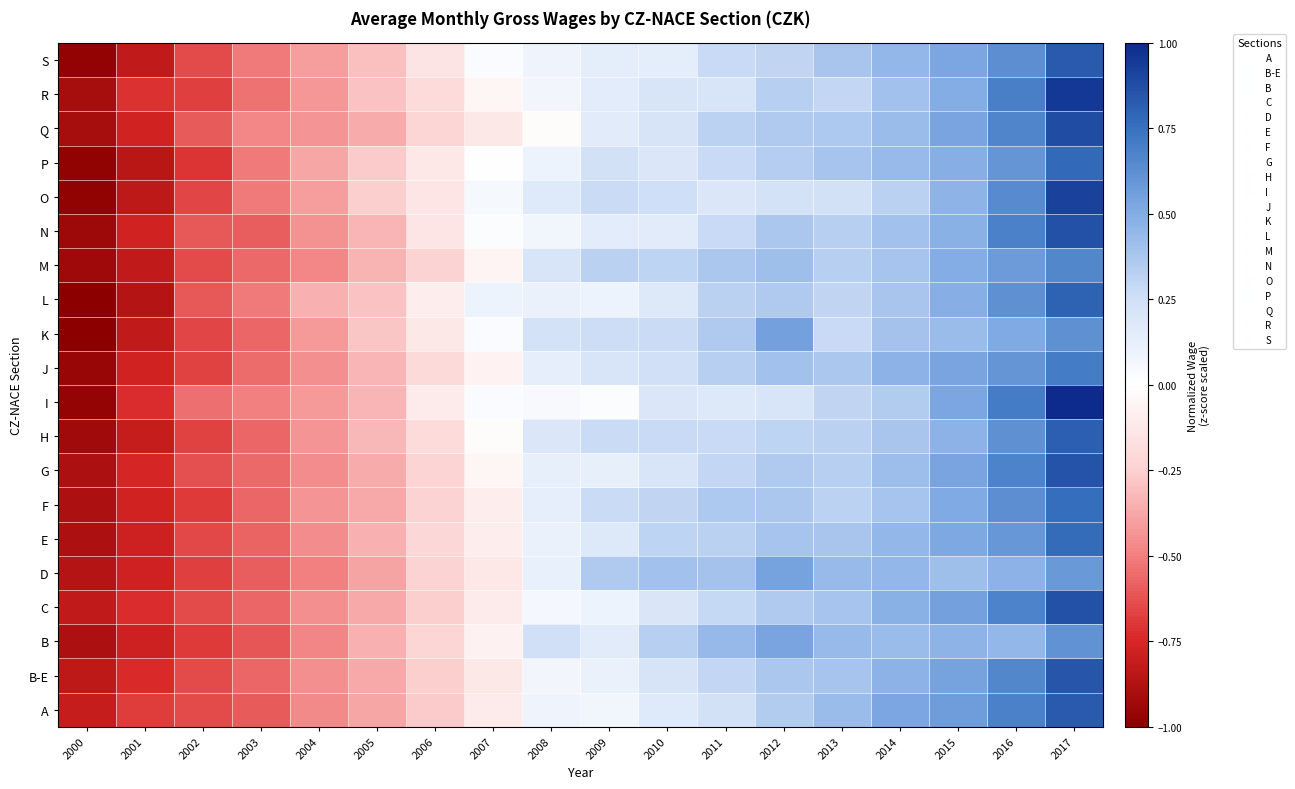

Reading left to right, transcribe all the data shown in this chart.

A: 2000=-0.8	2001=-0.7	2002=-0.6	2003=-0.6	2004=-0.5	2005=-0.4	2006=-0.3	2007=-0.1	2008=0.1	2009=0.1	2010=0.2	2011=0.2	2012=0.3	2013=0.4	2014=0.5	2015=0.6	2016=0.7	2017=0.8
B-E: 2000=-0.8	2001=-0.7	2002=-0.6	2003=-0.6	2004=-0.4	2005=-0.4	2006=-0.3	2007=-0.1	2008=0.1	2009=0.1	2010=0.2	2011=0.3	2012=0.4	2013=0.4	2014=0.5	2015=0.5	2016=0.7	2017=0.8
B: 2000=-0.9	2001=-0.8	2002=-0.7	2003=-0.6	2004=-0.5	2005=-0.3	2006=-0.2	2007=-0.1	2008=0.2	2009=0.2	2010=0.3	2011=0.4	2012=0.5	2013=0.4	2014=0.4	2015=0.5	2016=0.4	2017=0.6
C: 2000=-0.8	2001=-0.7	2002=-0.6	2003=-0.6	2004=-0.4	2005=-0.4	2006=-0.3	2007=-0.1	2008=0.1	2009=0.1	2010=0.2	2011=0.3	2012=0.4	2013=0.4	2014=0.5	2015=0.6	2016=0.7	2017=0.9
D: 2000=-0.9	2001=-0.8	2002=-0.7	2003=-0.6	2004=-0.5	2005=-0.4	2006=-0.2	2007=-0.1	2008=0.1	2009=0.4	2010=0.4	2011=0.4	2012=0.5	2013=0.4	2014=0.4	2015=0.4	2016=0.5	2017=0.6
E: 2000=-0.9	2001=-0.8	2002=-0.7	2003=-0.6	2004=-0.5	2005=-0.3	2006=-0.2	2007=-0.1	2008=0.1	2009=0.2	2010=0.3	2011=0.3	2012=0.4	2013=0.4	2014=0.5	2015=0.5	2016=0.6	2017=0.8
F: 2000=-0.9	2001=-0.8	2002=-0.7	2003=-0.6	2004=-0.4	2005=-0.4	2006=-0.2	2007=-0.1	2008=0.1	2009=0.3	2010=0.3	2011=0.4	2012=0.4	2013=0.3	2014=0.4	2015=0.5	2016=0.6	2017=0.8
G: 2000=-0.9	2001=-0.8	2002=-0.6	2003=-0.6	2004=-0.5	2005=-0.4	2006=-0.2	2007=-0.0	2008=0.1	2009=0.1	2010=0.2	2011=0.3	2012=0.4	2013=0.3	2014=0.4	2015=0.5	2016=0.7	2017=0.9
H: 2000=-0.9	2001=-0.8	2002=-0.7	2003=-0.6	2004=-0.4	2005=-0.3	2006=-0.2	2007=-0.0	2008=0.2	2009=0.3	2010=0.3	2011=0.3	2012=0.3	2013=0.3	2014=0.4	2015=0.5	2016=0.6	2017=0.8
I: 2000=-1.0	2001=-0.7	2002=-0.5	2003=-0.5	2004=-0.4	2005=-0.3	2006=-0.1	2007=0.0	2008=0.0	2009=0.0	2010=0.2	2011=0.2	2012=0.2	2013=0.3	2014=0.4	2015=0.5	2016=0.7	2017=1.0
J: 2000=-1.0	2001=-0.8	2002=-0.7	2003=-0.5	2004=-0.4	2005=-0.3	2006=-0.2	2007=-0.1	2008=0.1	2009=0.2	2010=0.2	2011=0.3	2012=0.4	2013=0.4	2014=0.5	2015=0.5	2016=0.6	2017=0.7
K: 2000=-1.0	2001=-0.8	2002=-0.7	2003=-0.6	2004=-0.4	2005=-0.3	2006=-0.1	2007=0.0	2008=0.2	2009=0.3	2010=0.3	2011=0.4	2012=0.6	2013=0.3	2014=0.4	2015=0.4	2016=0.5	2017=0.6
L: 2000=-1.0	2001=-0.9	2002=-0.6	2003=-0.5	2004=-0.4	2005=-0.3	2006=-0.1	2007=0.1	2008=0.1	2009=0.1	2010=0.2	2011=0.3	2012=0.4	2013=0.3	2014=0.4	2015=0.5	2016=0.6	2017=0.8
M: 2000=-0.9	2001=-0.8	2002=-0.6	2003=-0.6	2004=-0.5	2005=-0.3	2006=-0.2	2007=-0.1	2008=0.2	2009=0.3	2010=0.3	2011=0.4	2012=0.4	2013=0.3	2014=0.4	2015=0.5	2016=0.6	2017=0.7
N: 2000=-0.9	2001=-0.8	2002=-0.6	2003=-0.6	2004=-0.4	2005=-0.3	2006=-0.1	2007=0.0	2008=0.1	2009=0.2	2010=0.2	2011=0.3	2012=0.4	2013=0.3	2014=0.4	2015=0.5	2016=0.7	2017=0.9
O: 2000=-1.0	2001=-0.8	2002=-0.7	2003=-0.5	2004=-0.4	2005=-0.3	2006=-0.1	2007=0.1	2008=0.2	2009=0.3	2010=0.3	2011=0.2	2012=0.2	2013=0.2	2014=0.3	2015=0.5	2016=0.6	2017=0.9
P: 2000=-1.0	2001=-0.8	2002=-0.7	2003=-0.5	2004=-0.4	2005=-0.3	2006=-0.1	2007=0.0	2008=0.1	2009=0.2	2010=0.2	2011=0.3	2012=0.3	2013=0.4	2014=0.4	2015=0.5	2016=0.6	2017=0.8
Q: 2000=-0.9	2001=-0.8	2002=-0.6	2003=-0.5	2004=-0.4	2005=-0.4	2006=-0.2	2007=-0.1	2008=-0.0	2009=0.2	2010=0.2	2011=0.3	2012=0.4	2013=0.4	2014=0.4	2015=0.5	2016=0.7	2017=0.9
R: 2000=-0.9	2001=-0.7	2002=-0.7	2003=-0.5	2004=-0.4	2005=-0.3	2006=-0.2	2007=-0.1	2008=0.1	2009=0.2	2010=0.2	2011=0.2	2012=0.3	2013=0.3	2014=0.4	2015=0.5	2016=0.7	2017=0.9
S: 2000=-1.0	2001=-0.8	2002=-0.6	2003=-0.5	2004=-0.4	2005=-0.3	2006=-0.1	2007=0.0	2008=0.1	2009=0.1	2010=0.1	2011=0.3	2012=0.3	2013=0.4	2014=0.4	2015=0.5	2016=0.6	2017=0.8